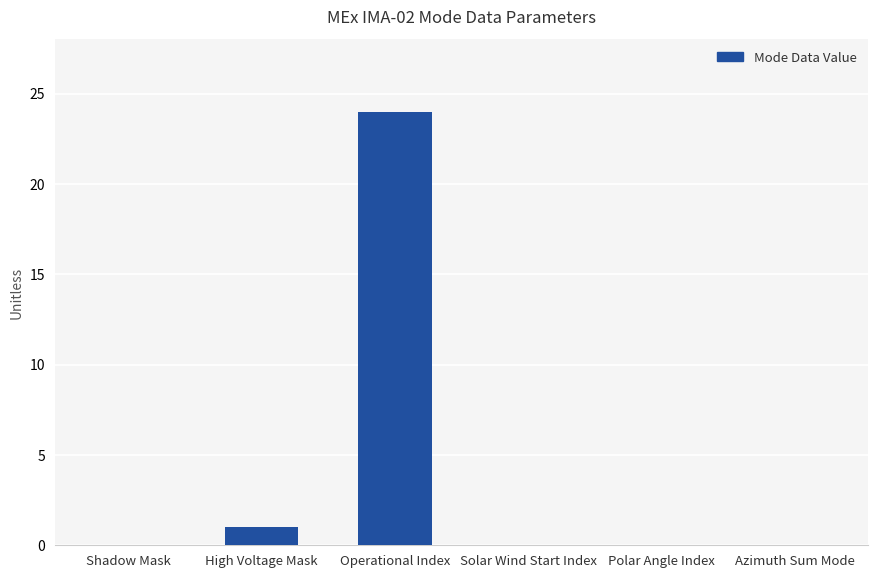

Are the bars horizontal?

No